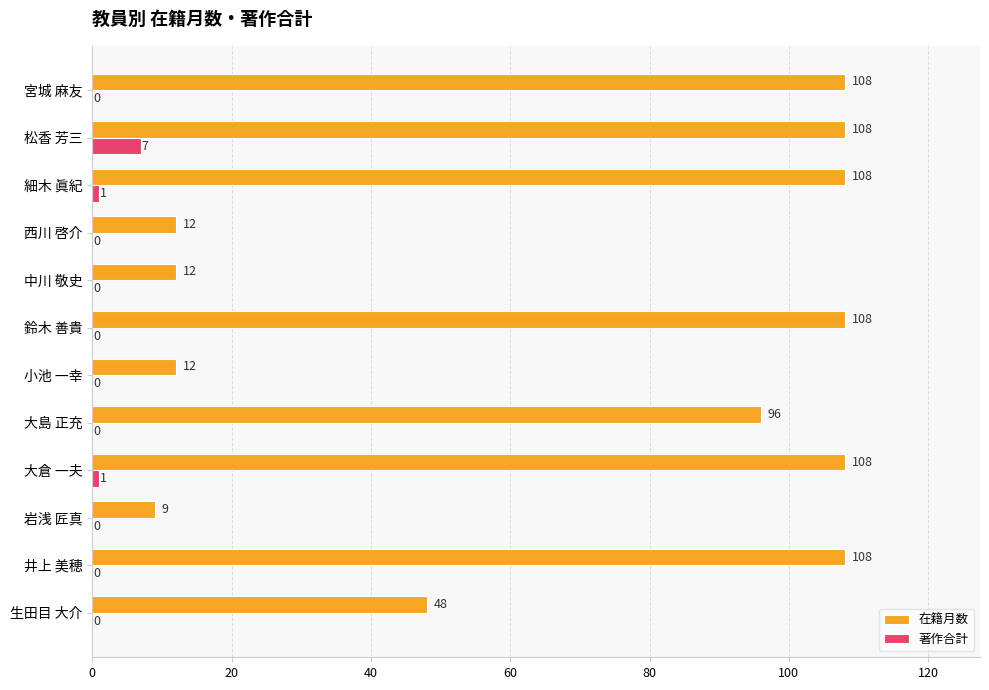

What is the sum of all 在籍月数 values?

837